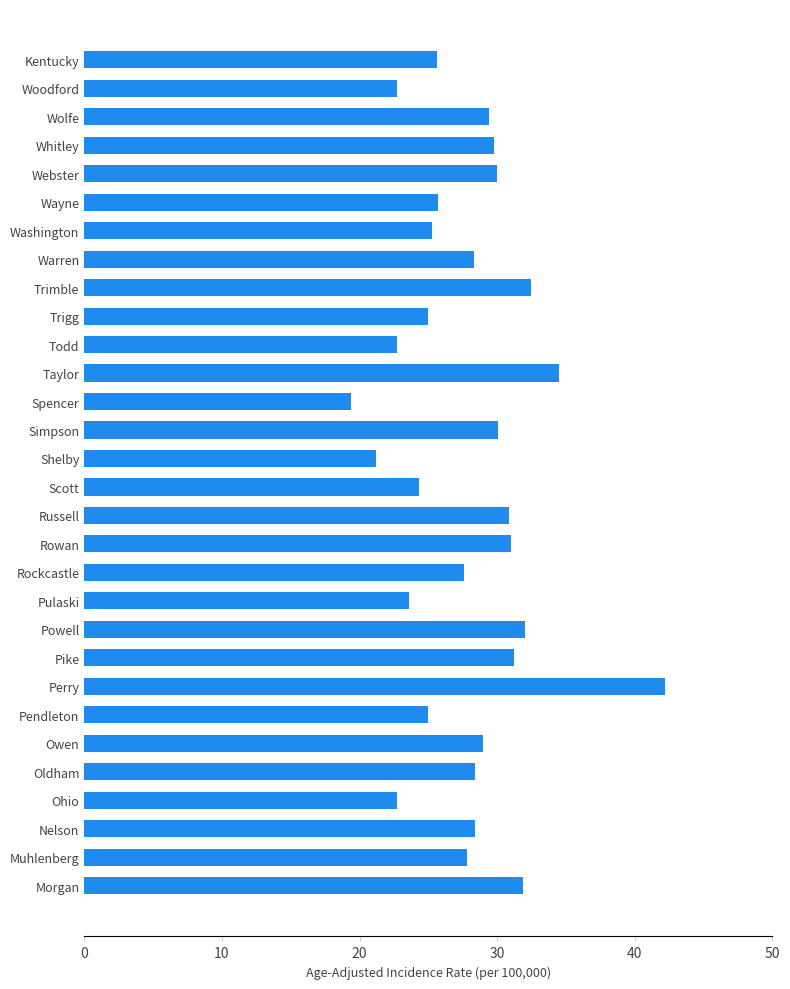

What is the difference between the second highest and second lowest values?

13.3